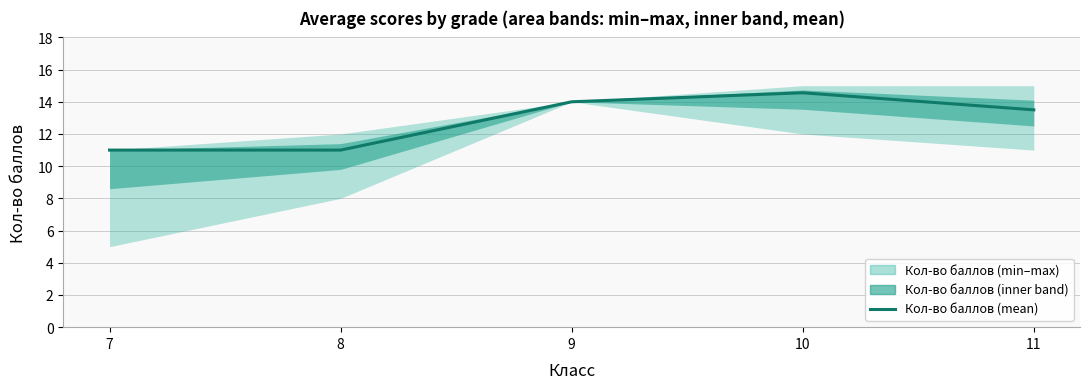

What is the difference between the maximum and minimum values?

3.6